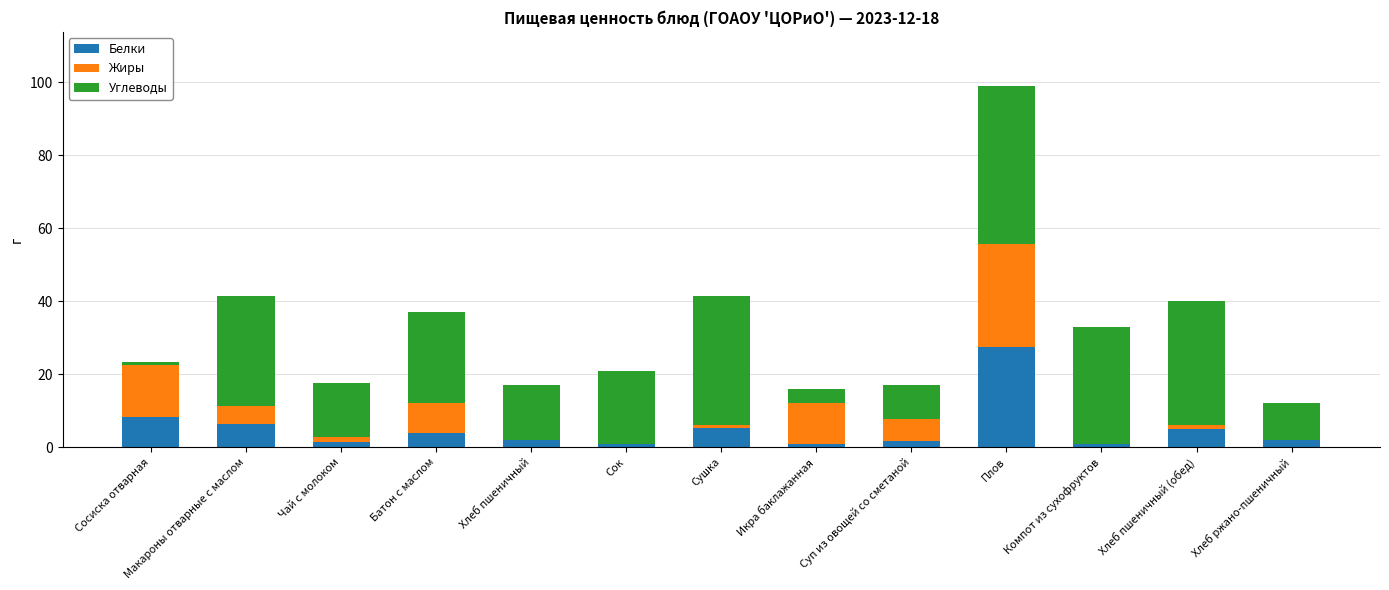

Read the Белки value at Макароны отварные с маслом.

6.3